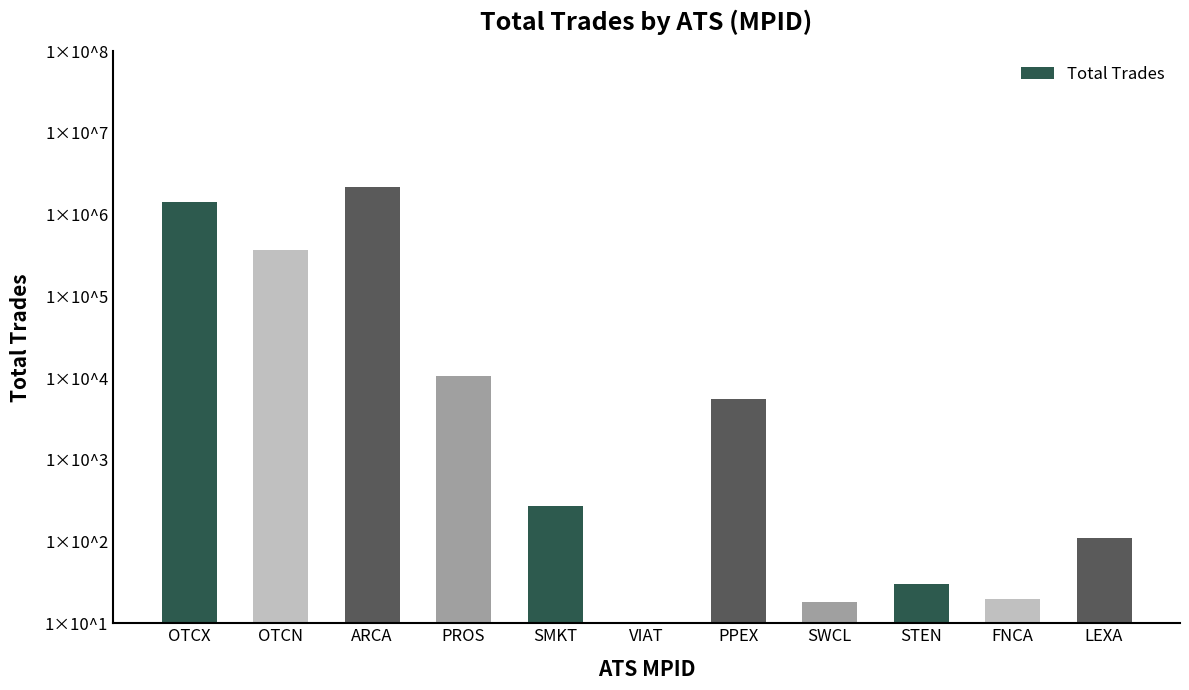

What is the label of the 11th bar from the left?

LEXA